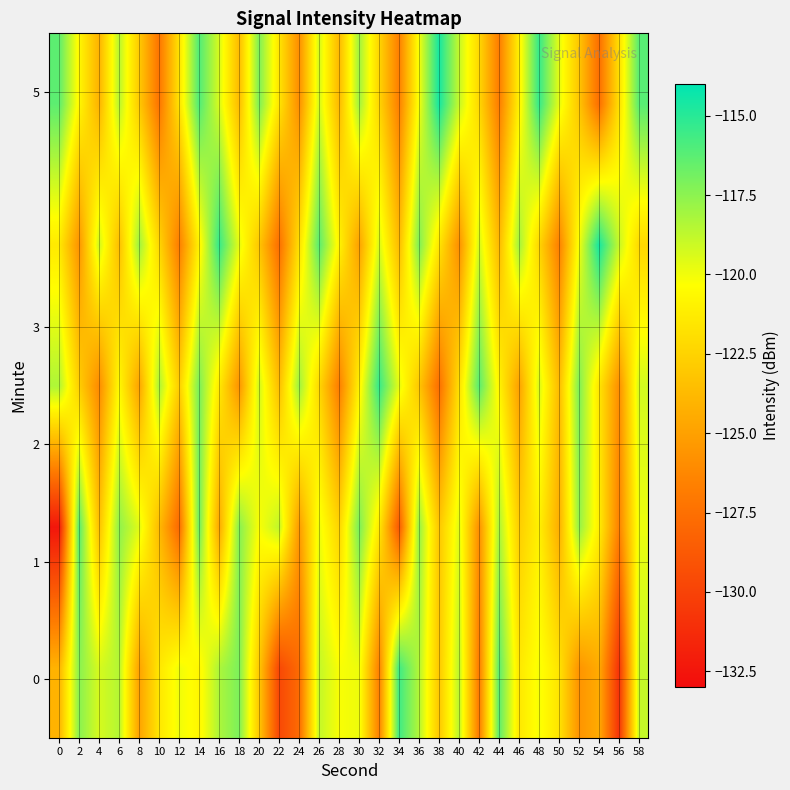

What is the difference between the highest and lowest values at 16?

9.3